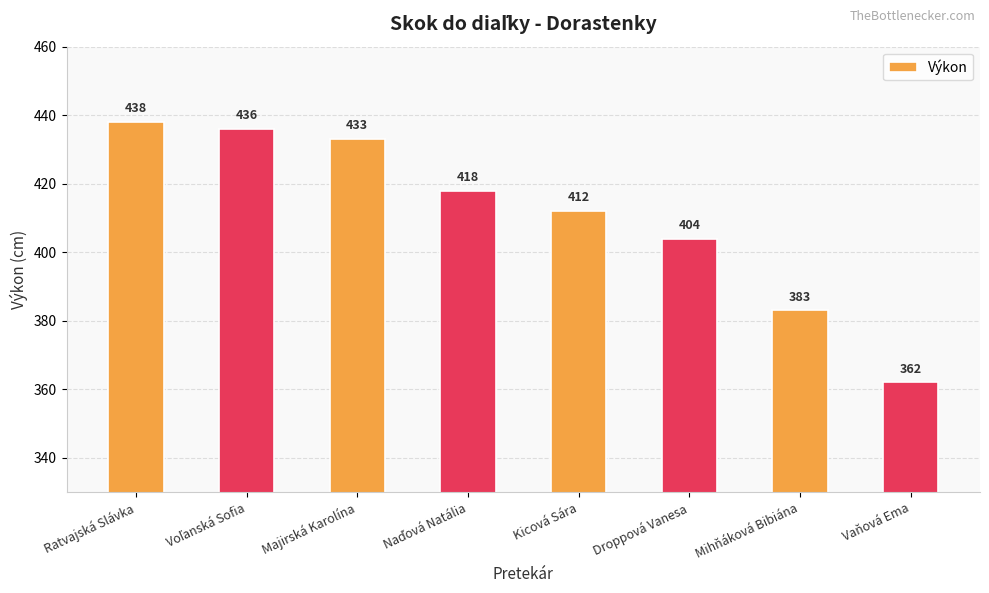

Where is the data nearest to the value 400?

Droppová Vanesa